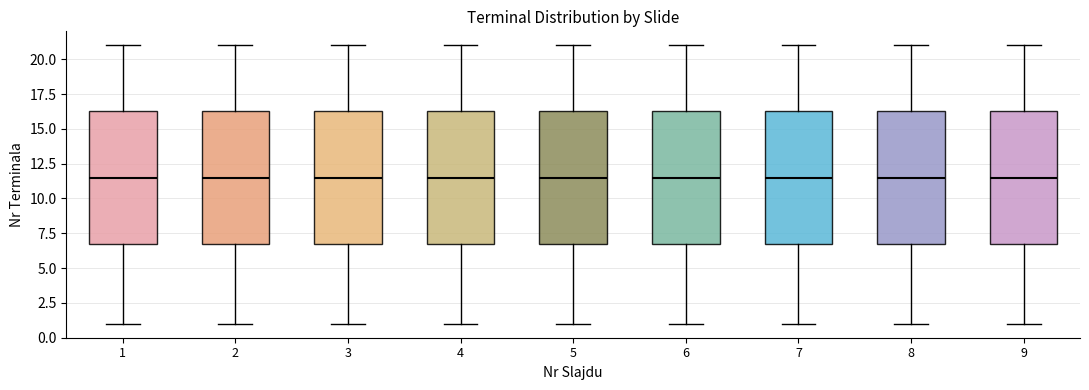

Reading left to right, read every box against the y-axis: the position of its median line, the range the box covers, and the ends of its whiskers. The values are not printed on the chart, so give them approximately, as read against the axis.

1: median 11.5, box 7.0 to 16.5, whiskers 1.0 to 21.0
2: median 11.5, box 7.0 to 16.5, whiskers 1.0 to 21.0
3: median 11.5, box 7.0 to 16.5, whiskers 1.0 to 21.0
4: median 11.5, box 7.0 to 16.5, whiskers 1.0 to 21.0
5: median 11.5, box 7.0 to 16.5, whiskers 1.0 to 21.0
6: median 11.5, box 7.0 to 16.5, whiskers 1.0 to 21.0
7: median 11.5, box 7.0 to 16.5, whiskers 1.0 to 21.0
8: median 11.5, box 7.0 to 16.5, whiskers 1.0 to 21.0
9: median 11.5, box 7.0 to 16.5, whiskers 1.0 to 21.0